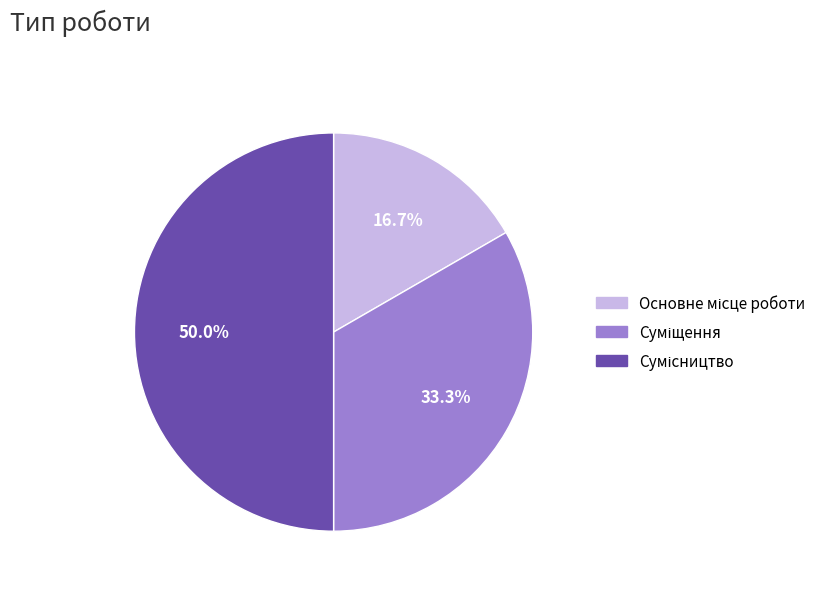

To the nearest percent, what percentage of the pie is Сумісництво?

50%